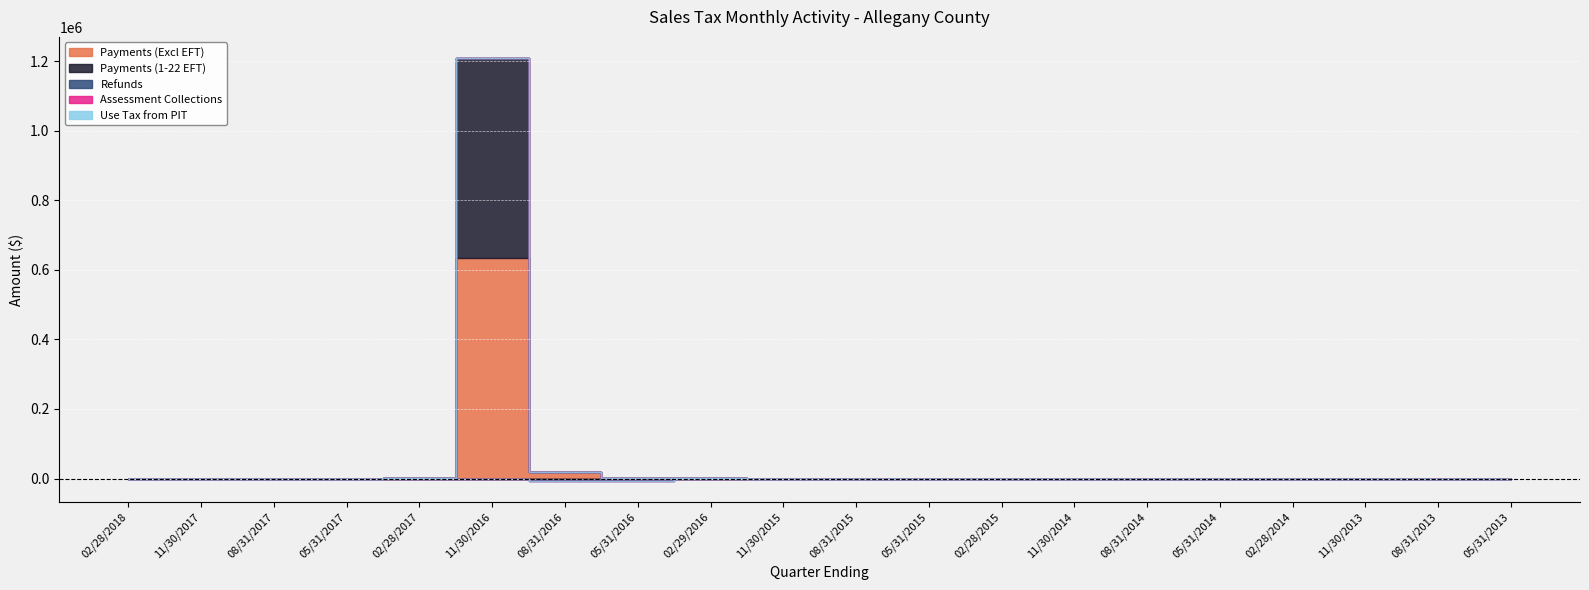

At which label does Assessment Collections first exceed 0?

11/30/2016